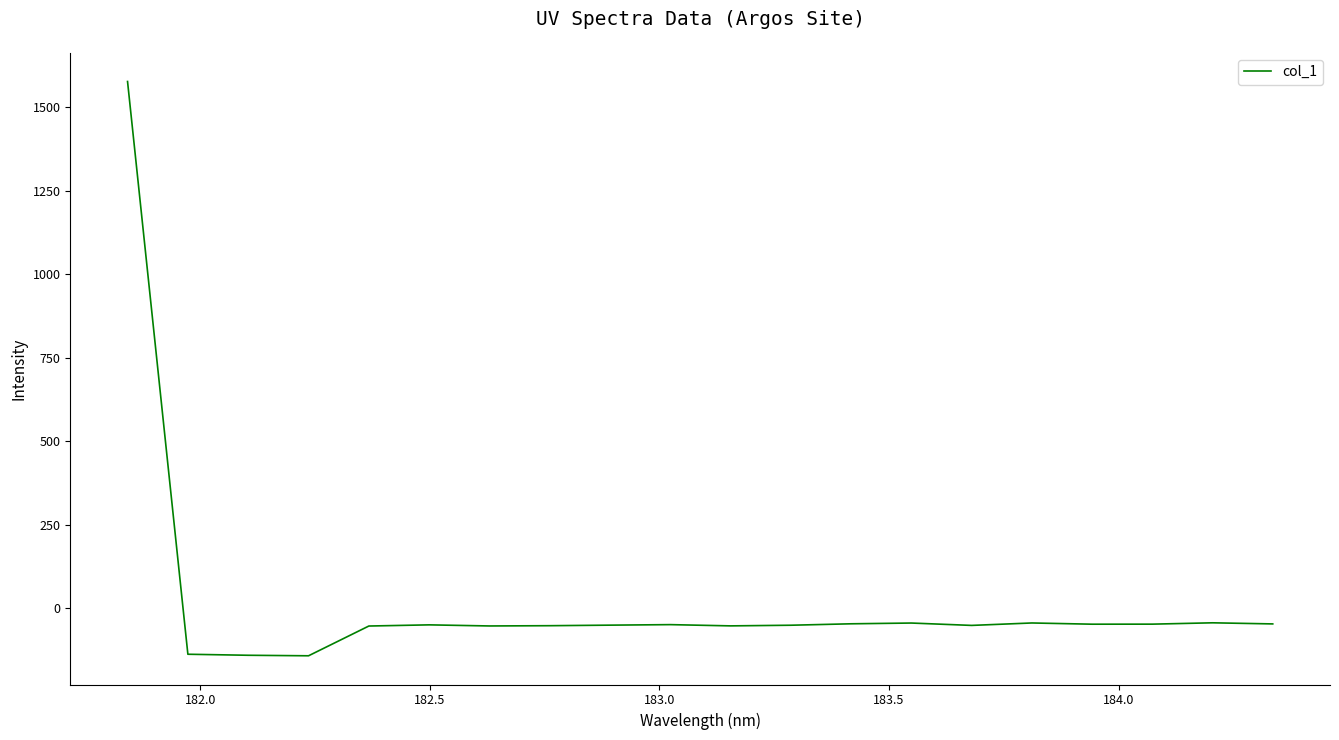

What is the difference between the maximum and minimum values?

1719.4